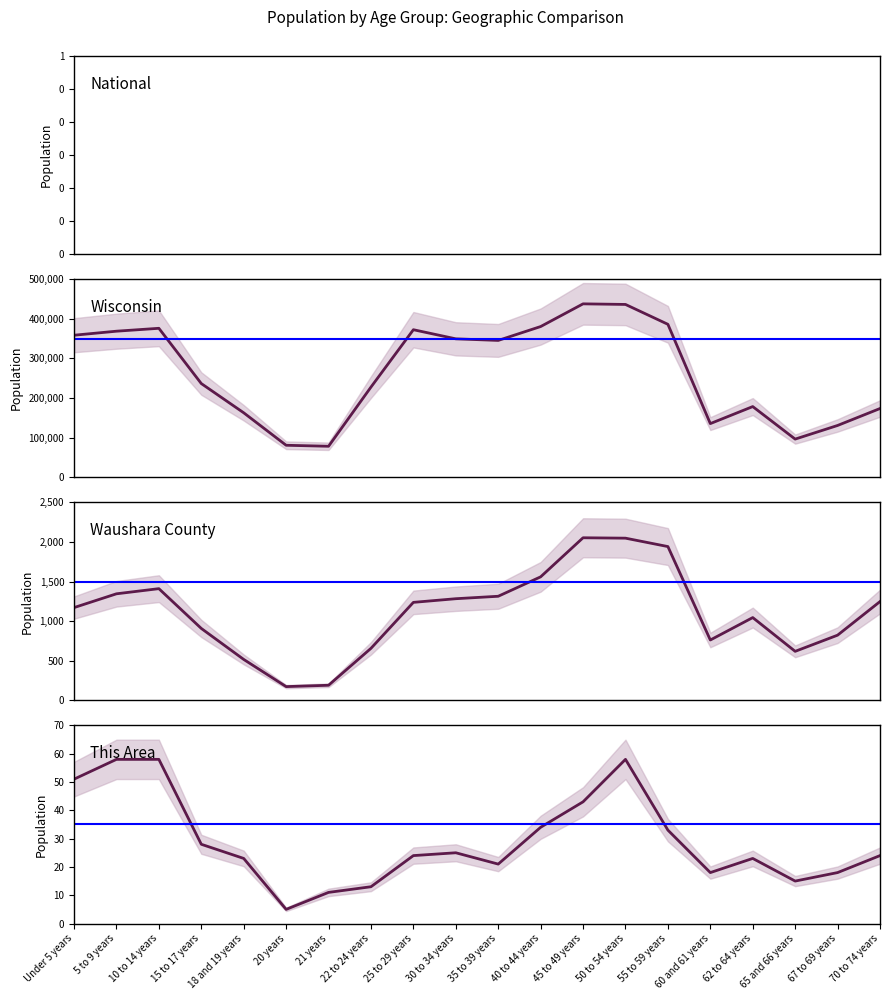

What is the value of the This Area point at the 14th from the left?

58